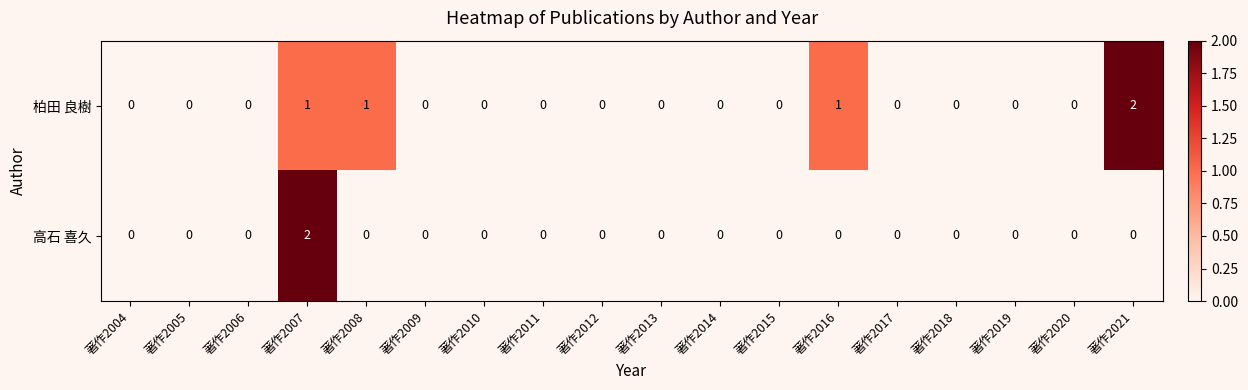

Rank the series by their average value, from lowest to highest.

高石 喜久, 柏田 良樹